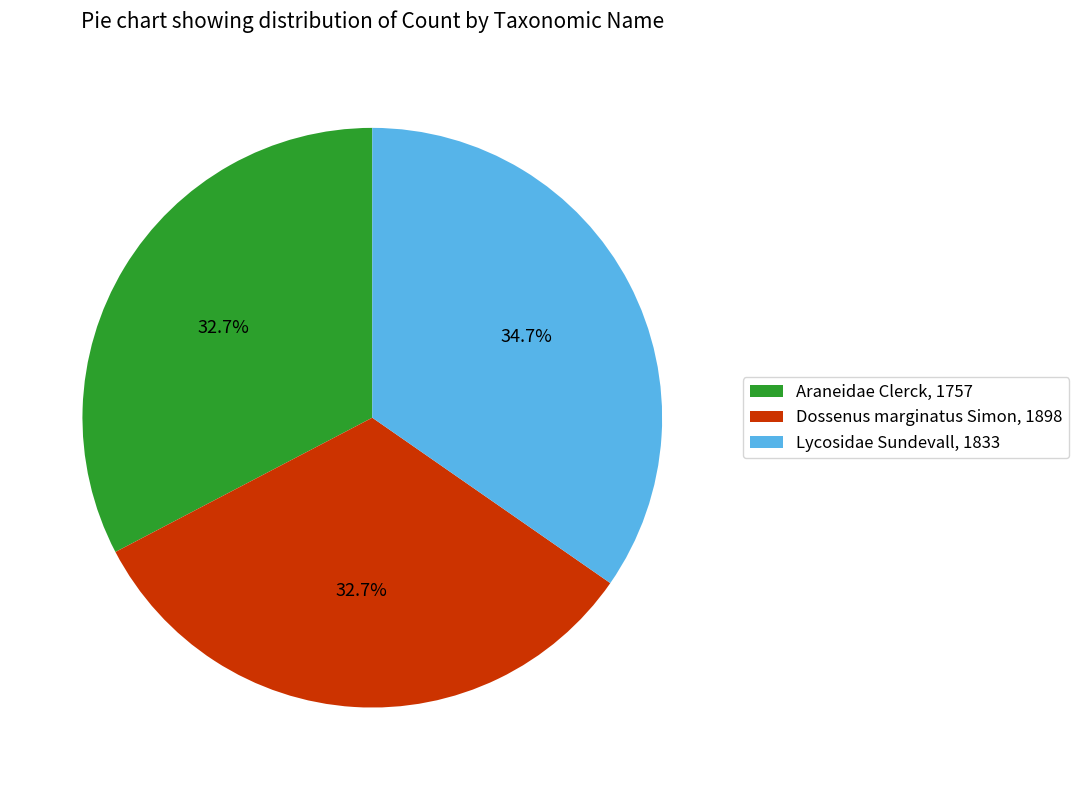

To the nearest percent, what portion does Lycosidae Sundevall, 1833 represent?

35%